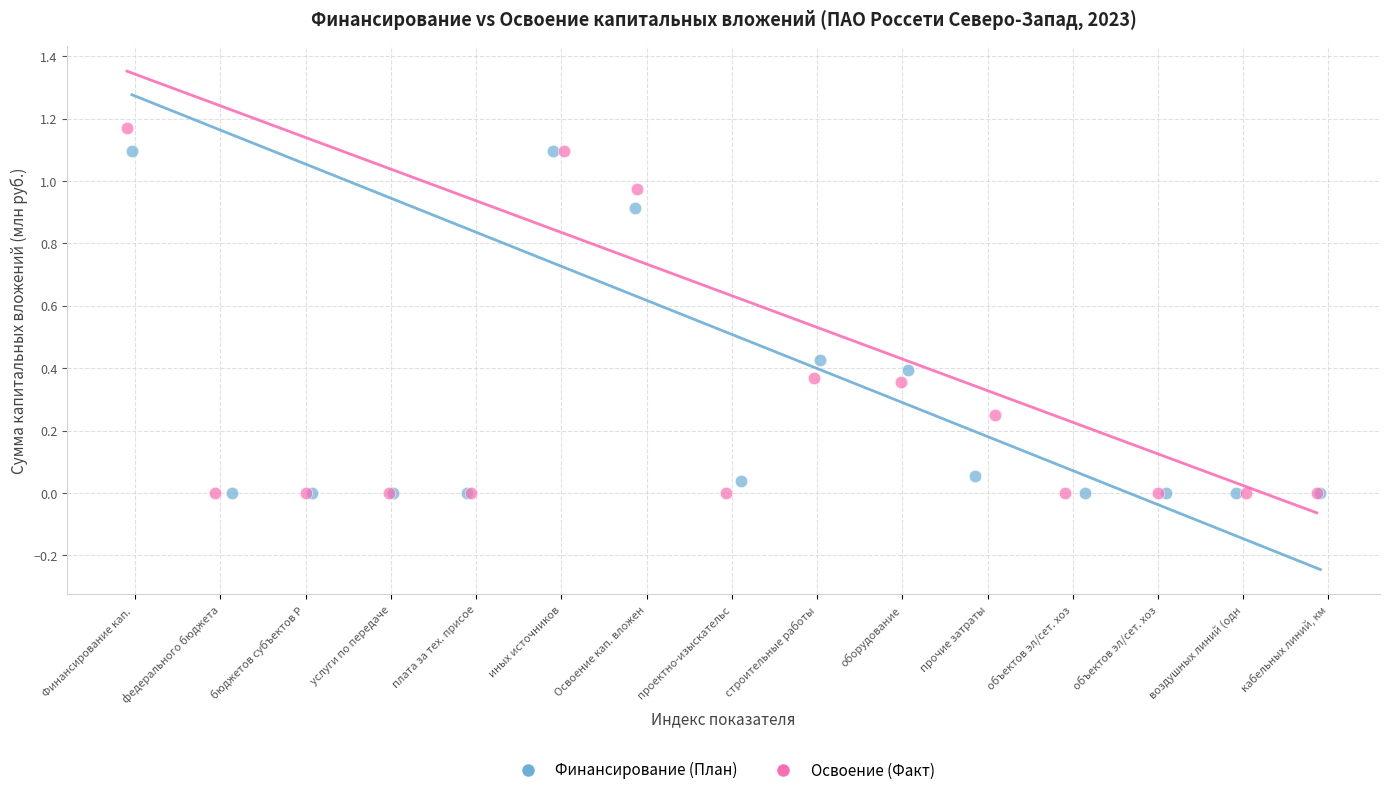

Which series has the widest spread of Y values?

Освоение (Факт)